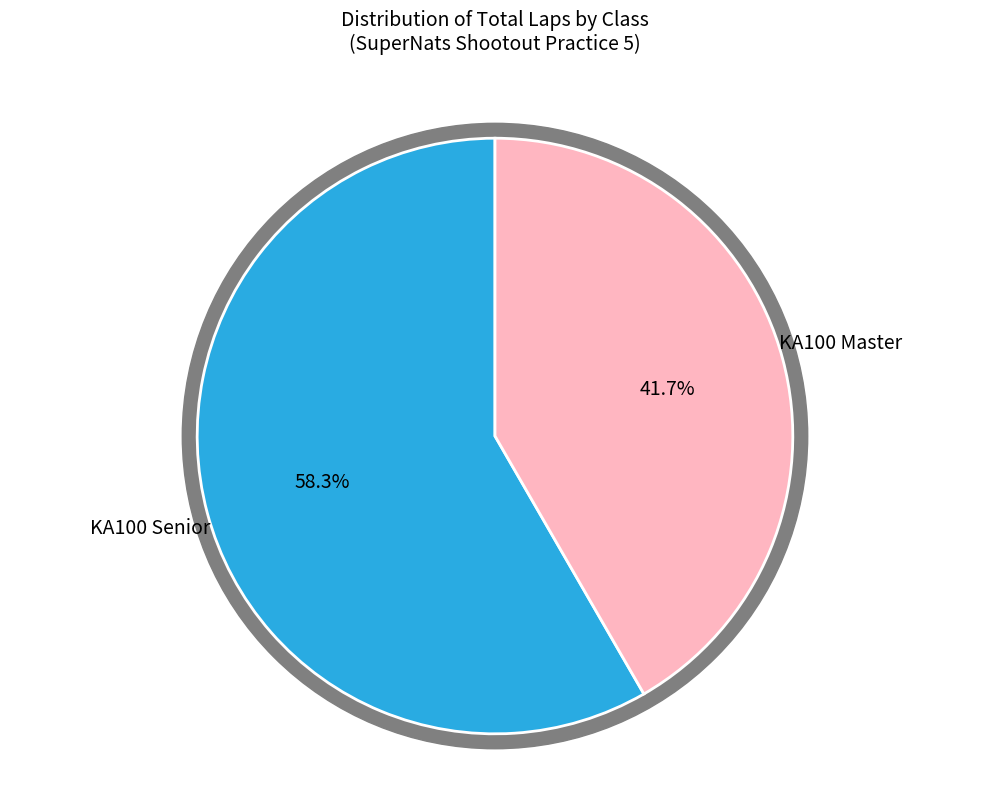

Does KA100 Senior account for over 50% of the chart?

Yes